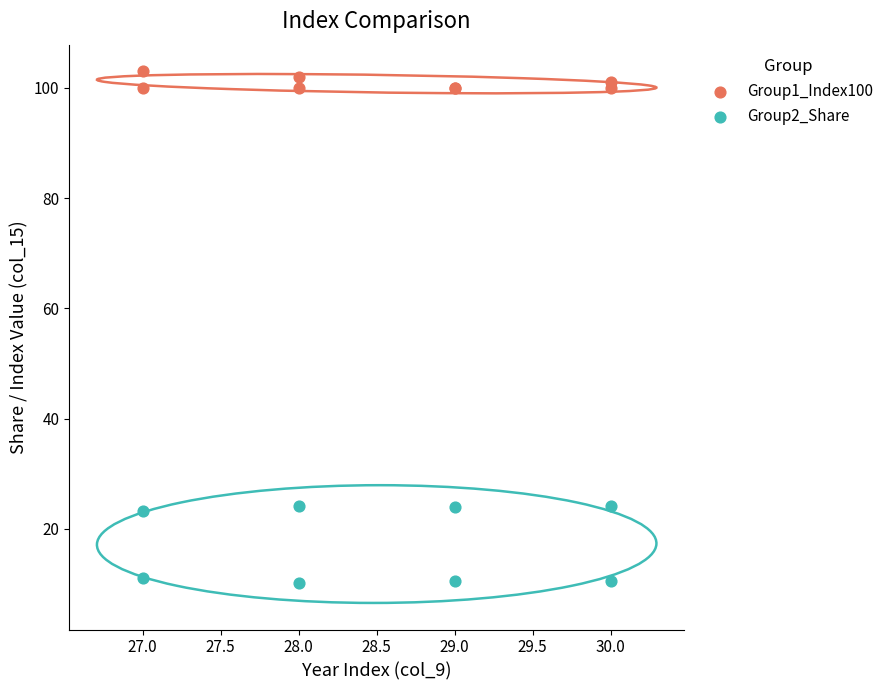

Which series has the widest spread of Y values?

Group2_Share